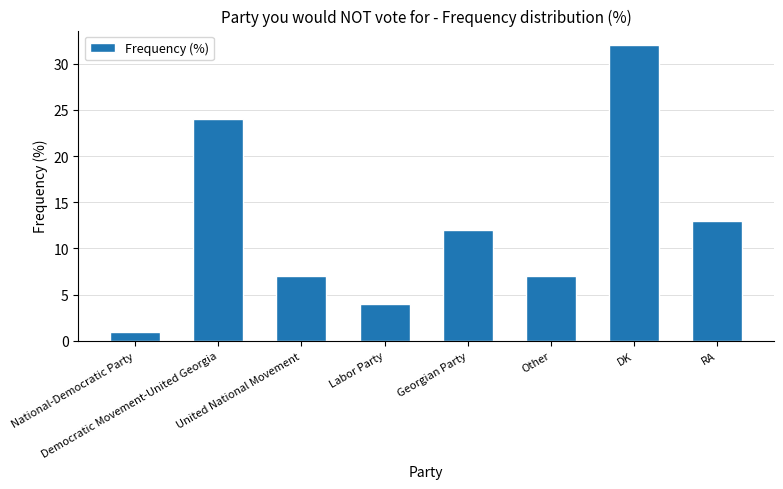

What is the maximum value shown in the chart?

32